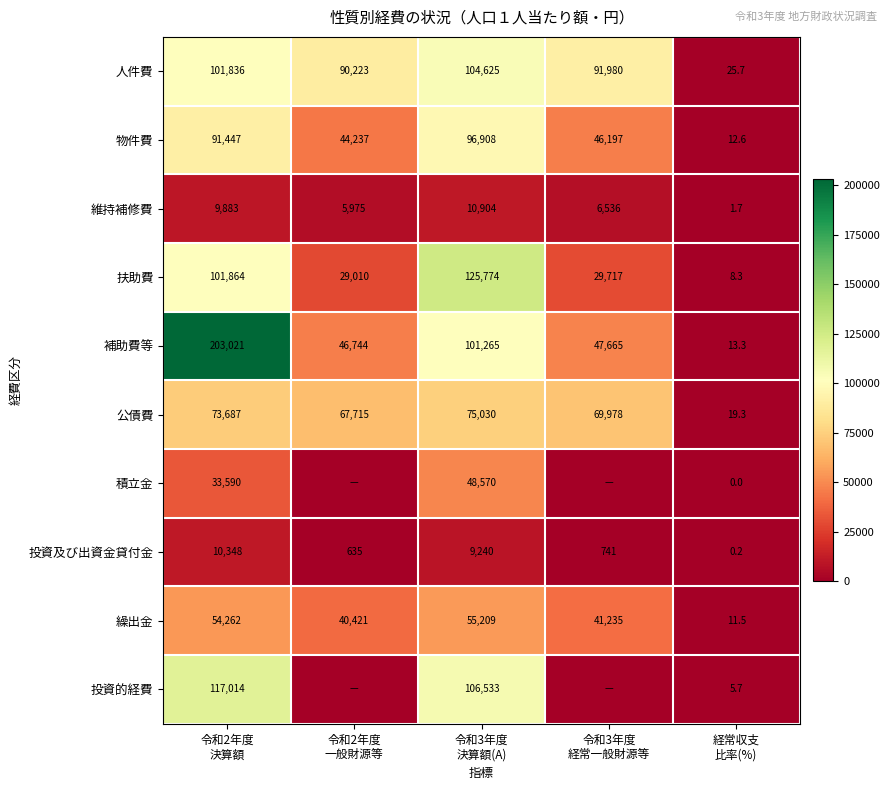

Between 令和3年度
決算額(A) and 経常収支
比率(%), which series saw the biggest shift?

扶助費